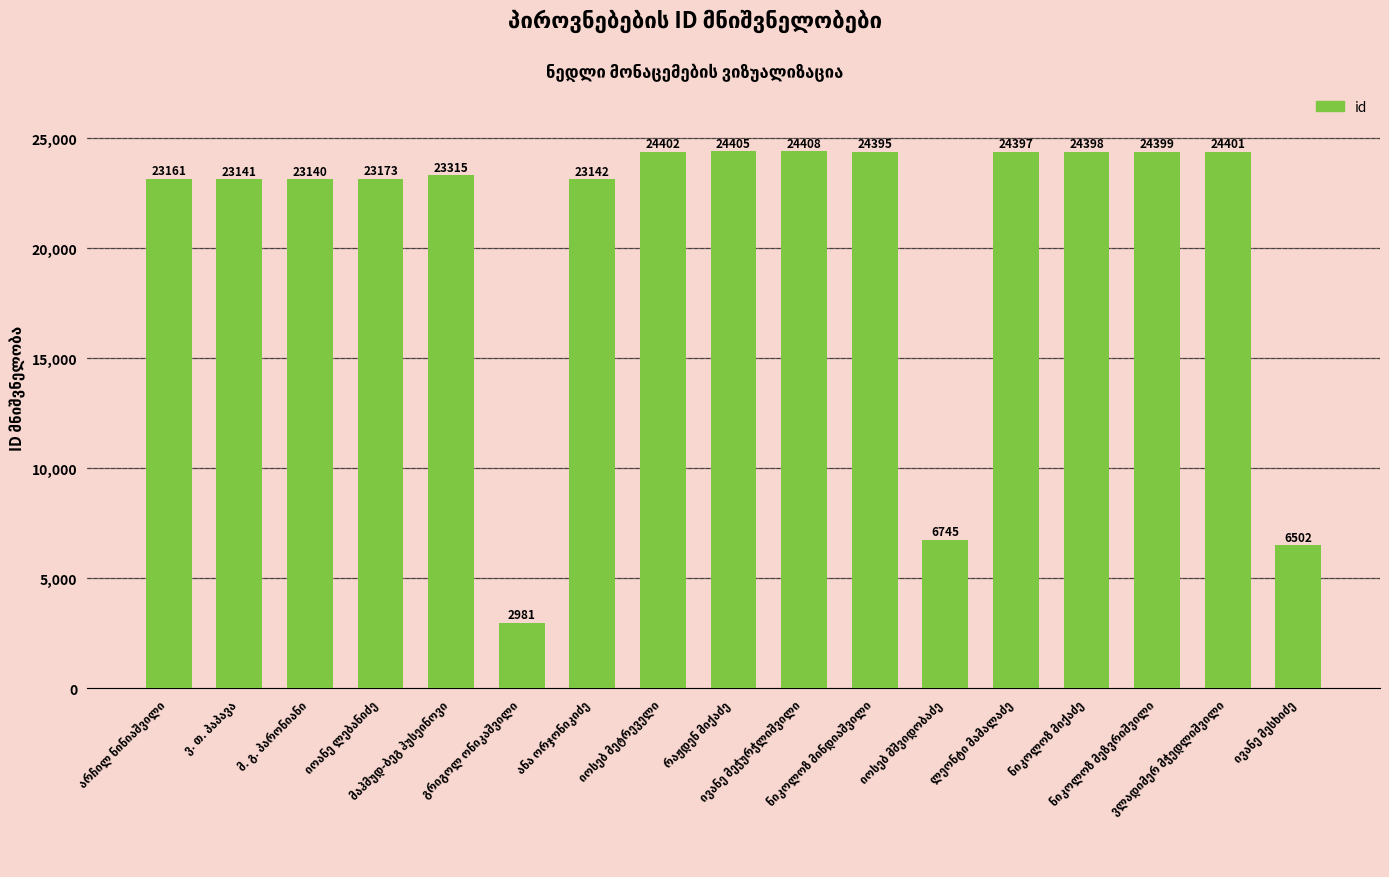

Reading left to right, transcribe all the data shown in this chart.

23161	23141	23140	23173	23315	2981	23142	24402	24405	24408	24395	6745	24397	24398	24399	24401	6502